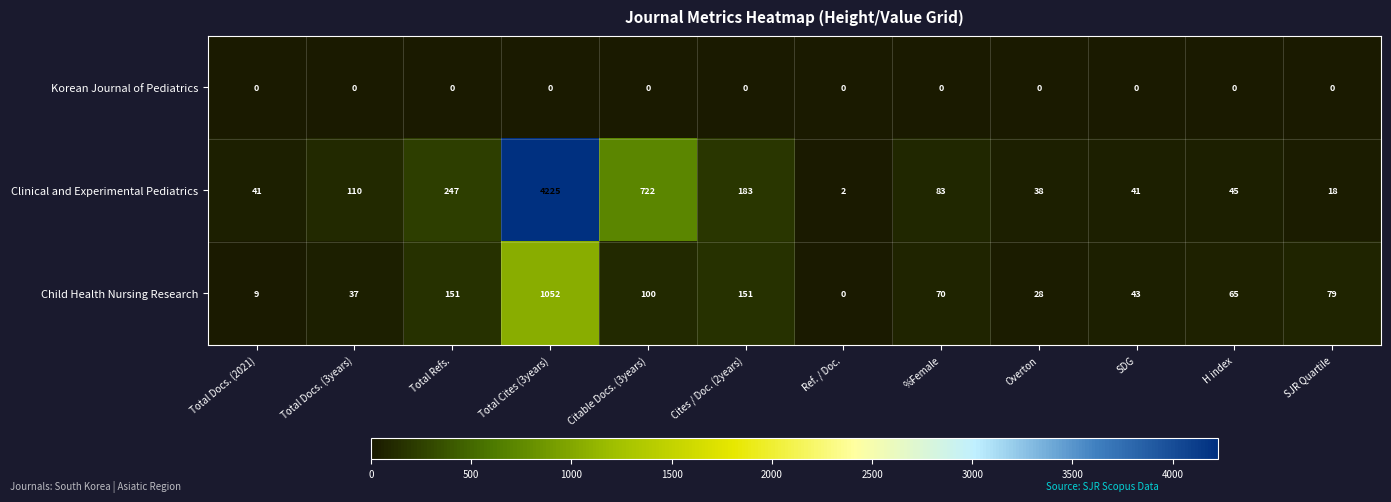

Rank the series by their average value, from lowest to highest.

Korean Journal of Pediatrics, Child Health Nursing Research, Clinical and Experimental Pediatrics